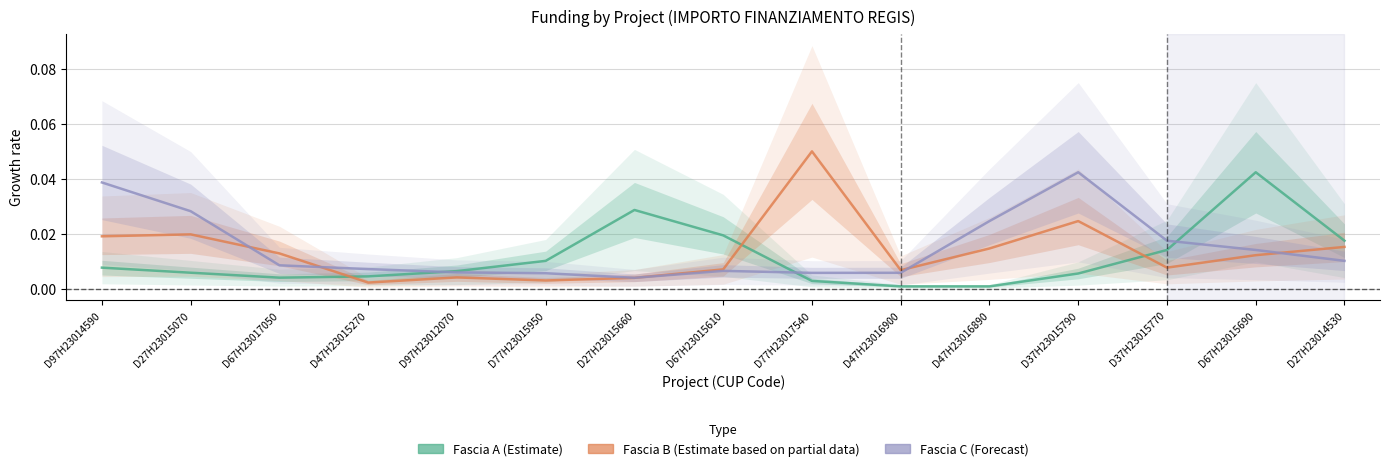

How many lines are shown in the chart?

3